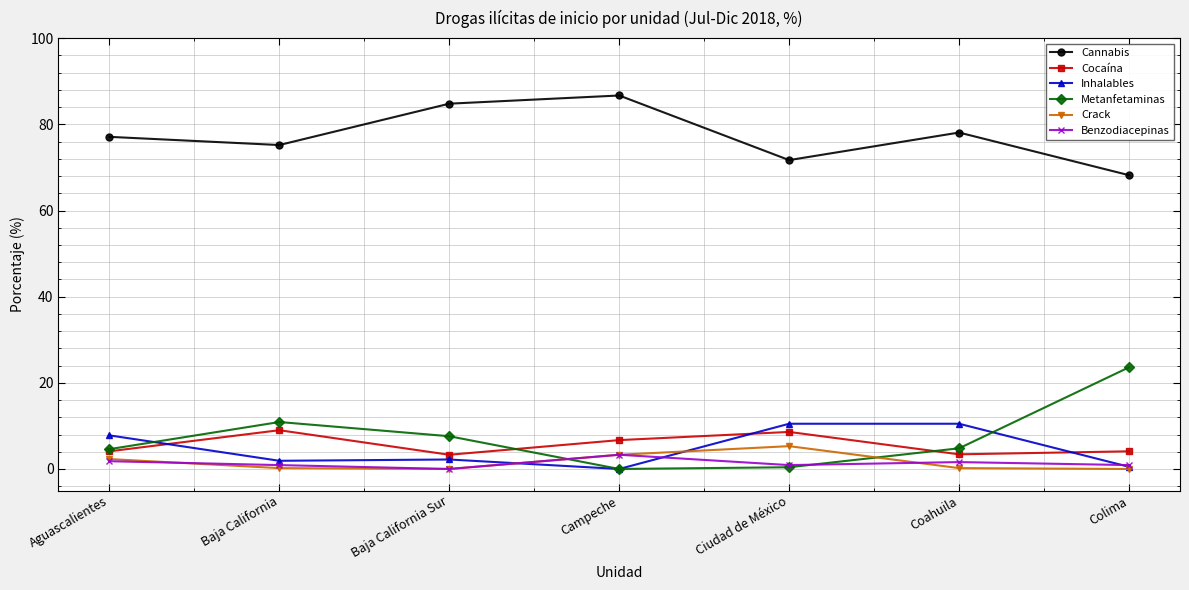

How many interior local valleys does the Cannabis series have?

2